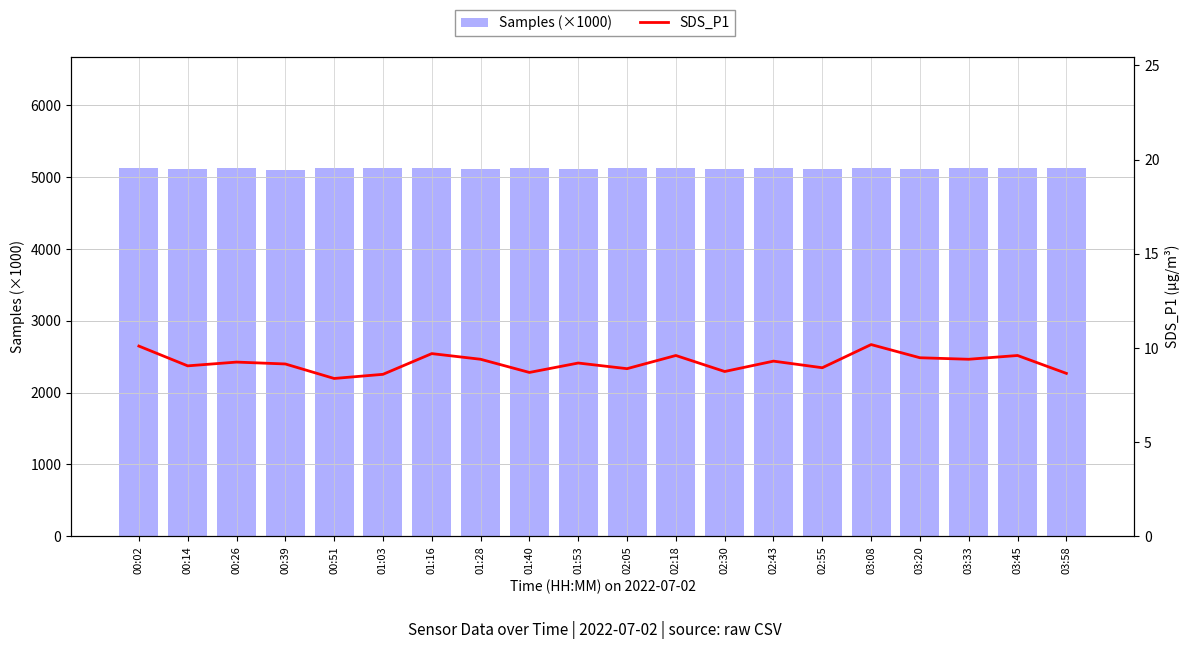

What is the label of the 20th bar from the left?

03:58